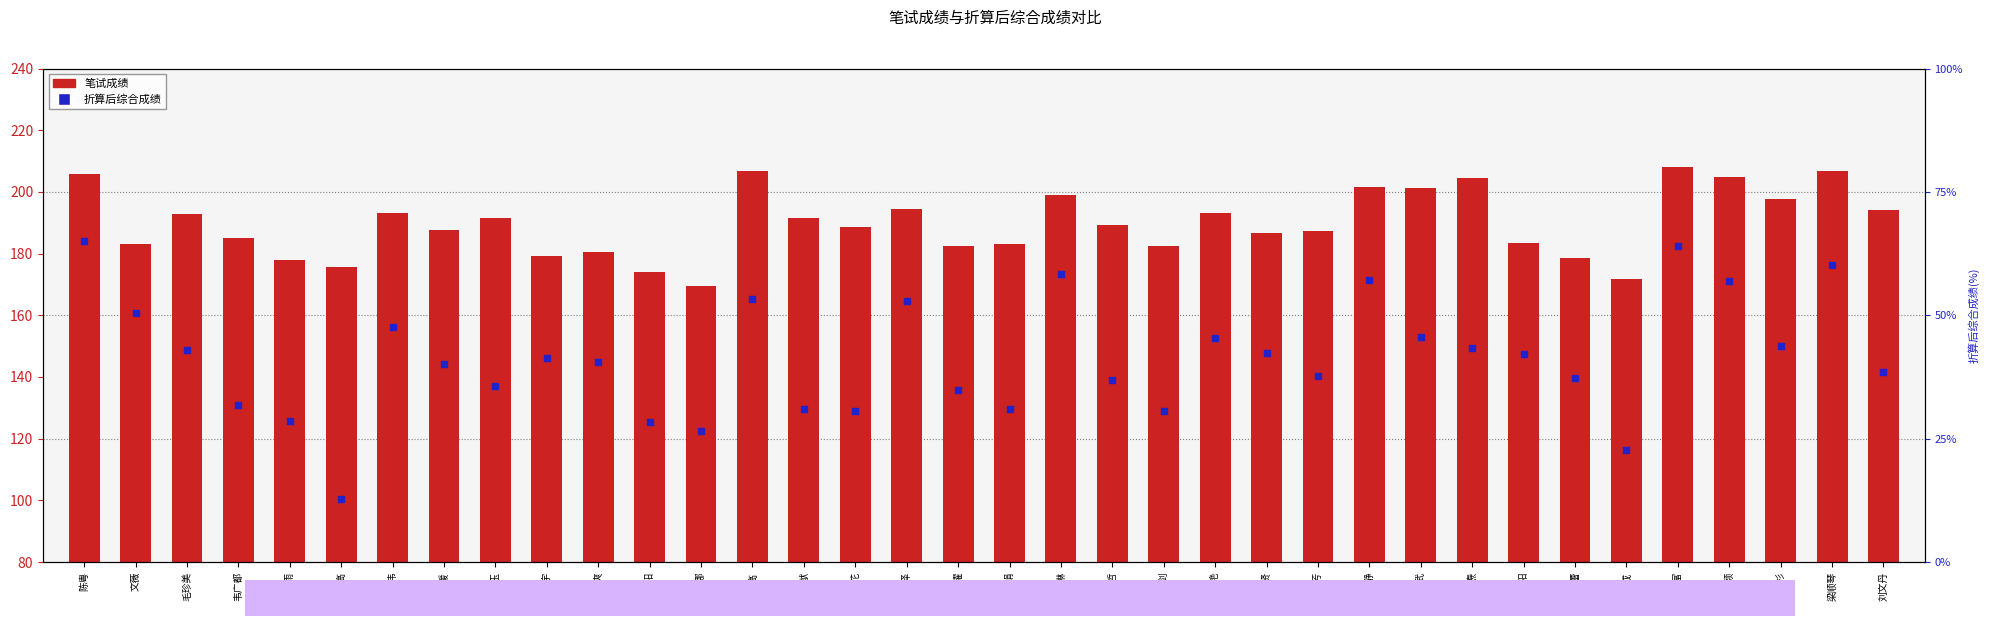

What is the total value across all series at 杜伟?

241.0